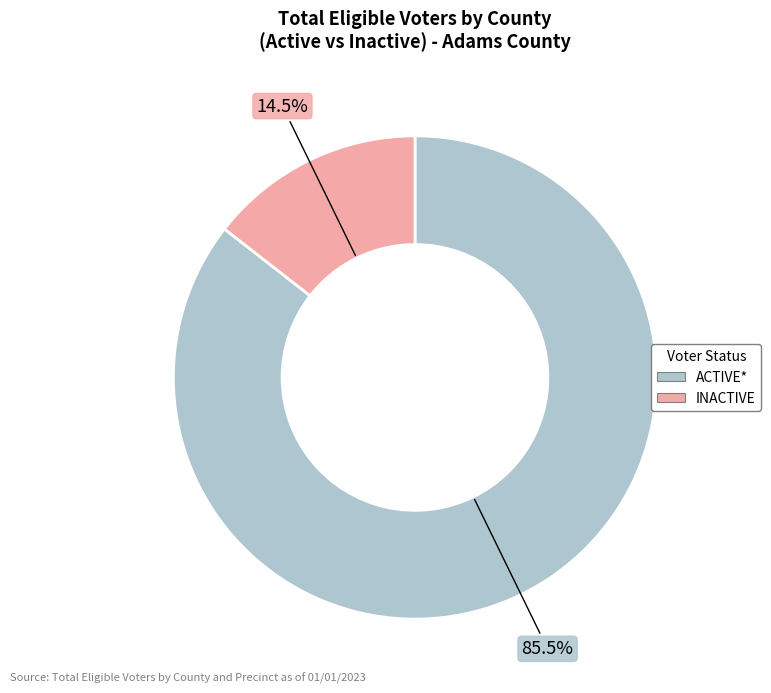

What is the largest slice in the pie chart?

ACTIVE*